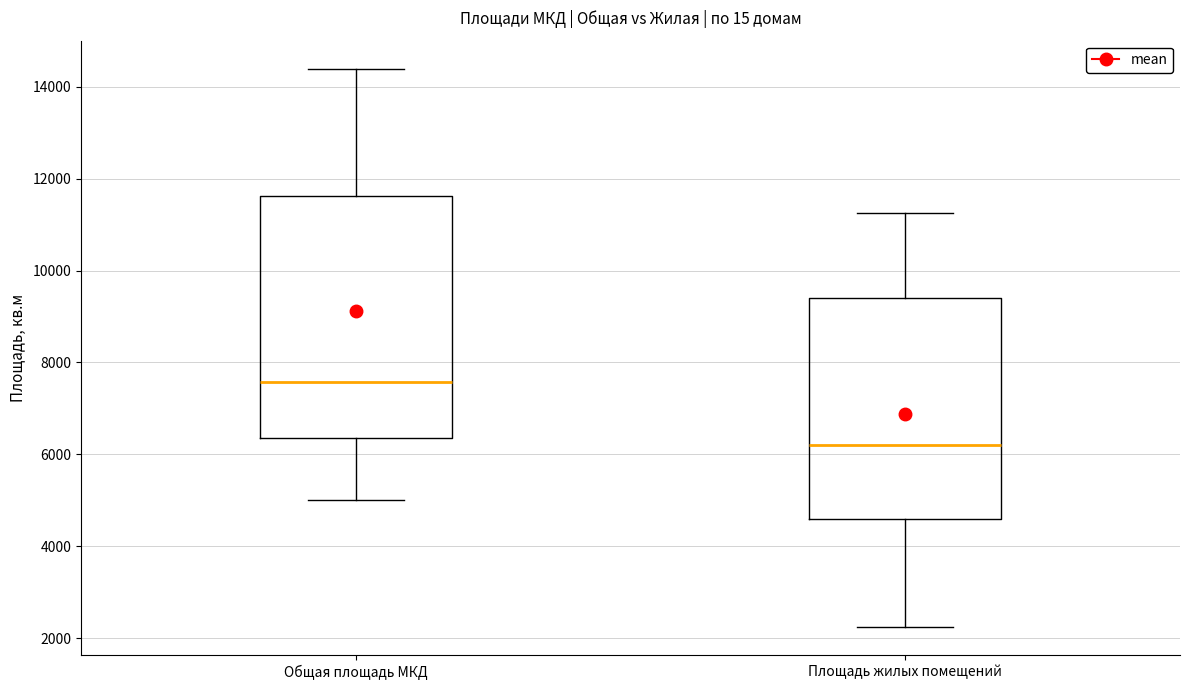

Reading left to right, read every box against the y-axis: the position of its median line, the range the box covers, and the ends of its whiskers. The values are not printed on the chart, so give them approximately, as read against the axis.

Общая площадь МКД: median 7600, box 6400 to 11600, whiskers 5000 to 14400
Площадь жилых помещений: median 6200, box 4600 to 9400, whiskers 2200 to 11200